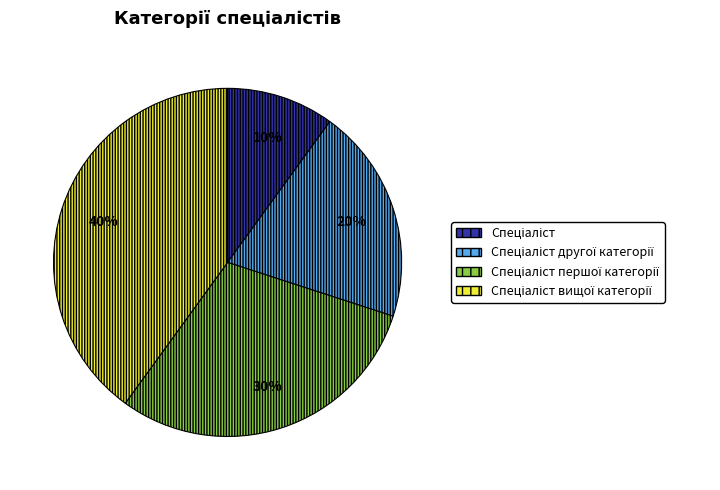

Is there any slice that represents more than half of the pie?

No